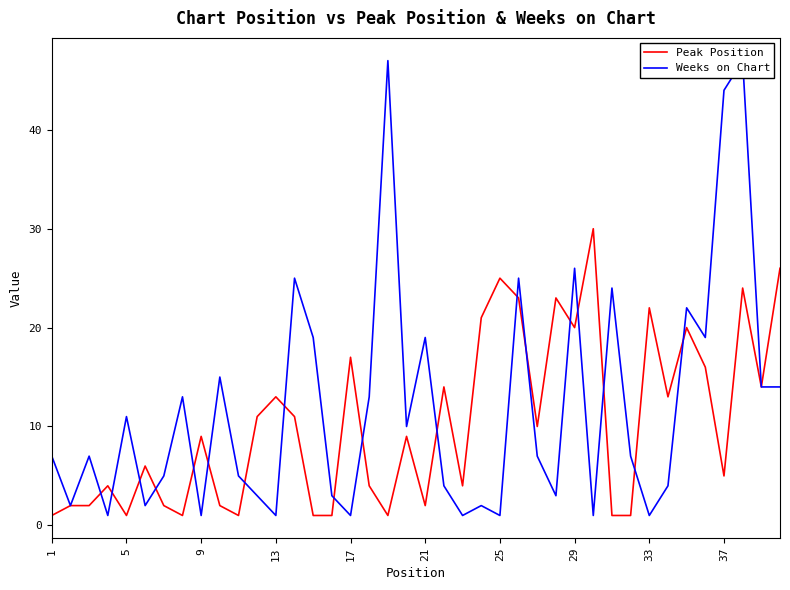

The value of Peak Position at 13 is 20. True or false?

False